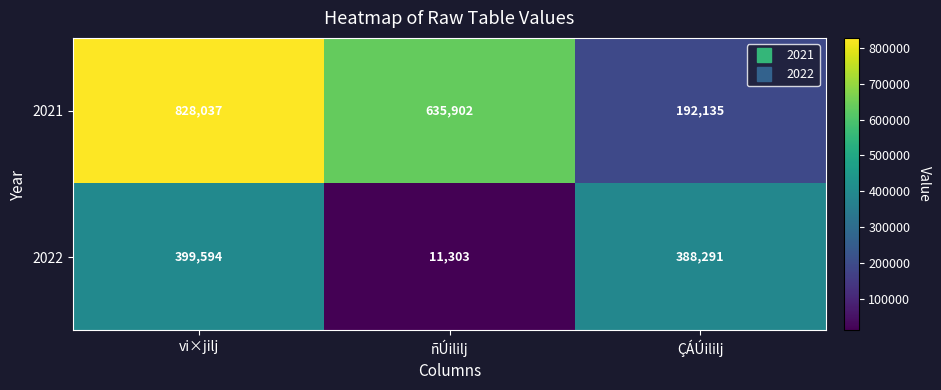

How many categories are shown in the chart?

3